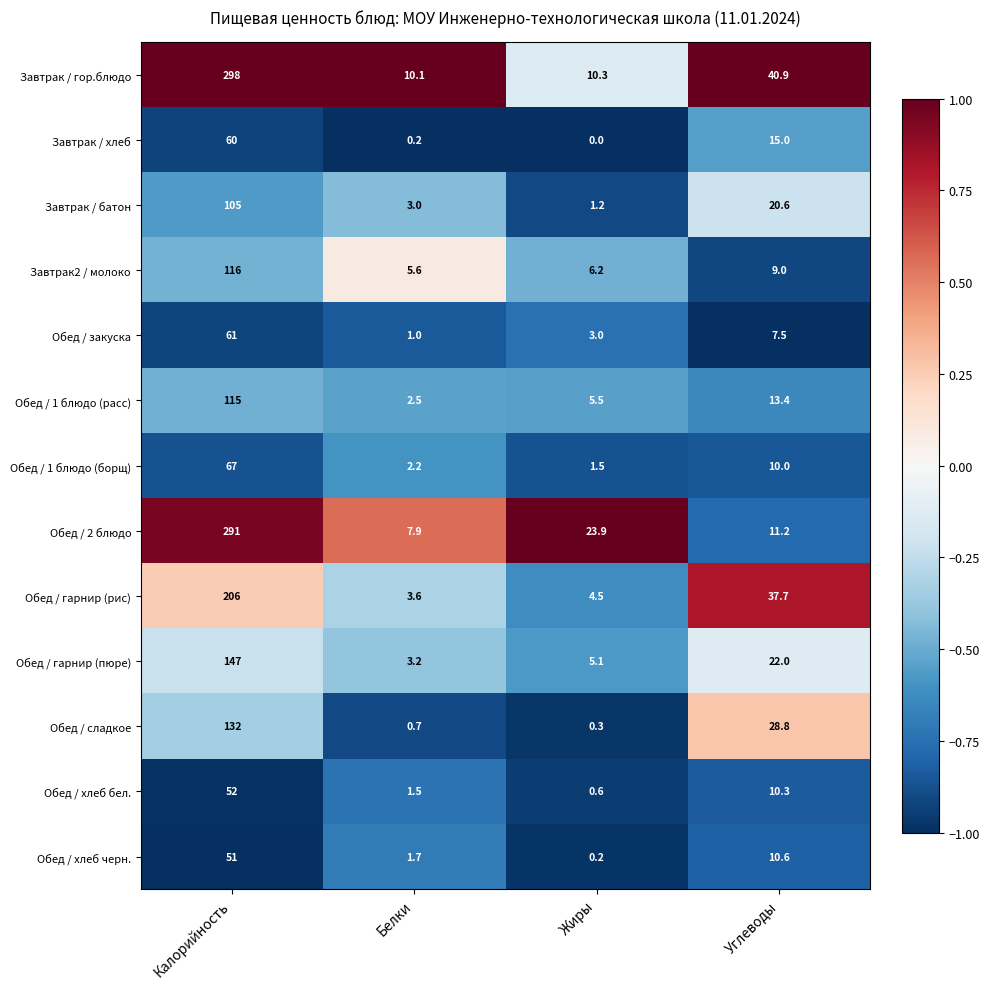

Which series has the largest total across all categories?

Завтрак / гор.блюдо